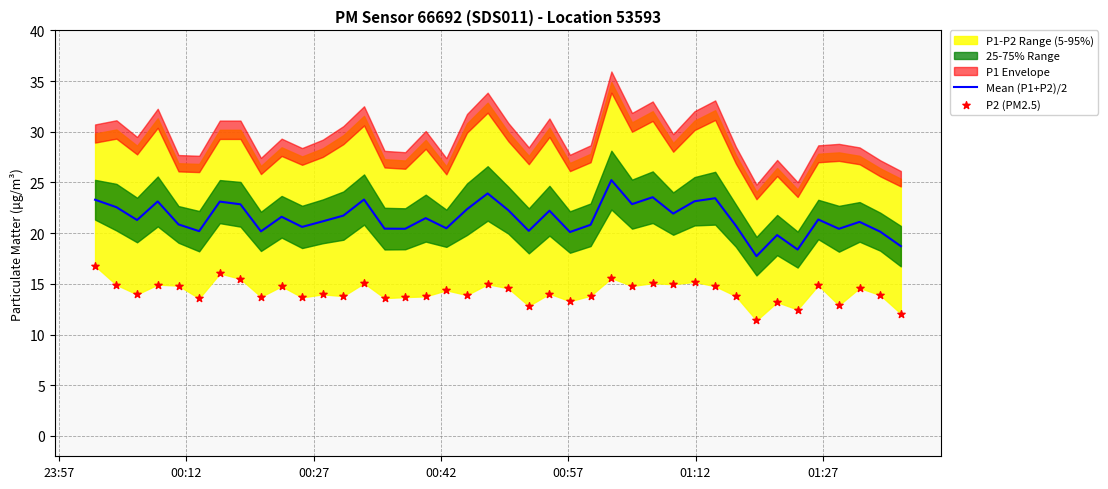

Is the value of Mean (P1+P2)/2 at 31 greater than the value of P2 (PM2.5) at 00:42?

Yes